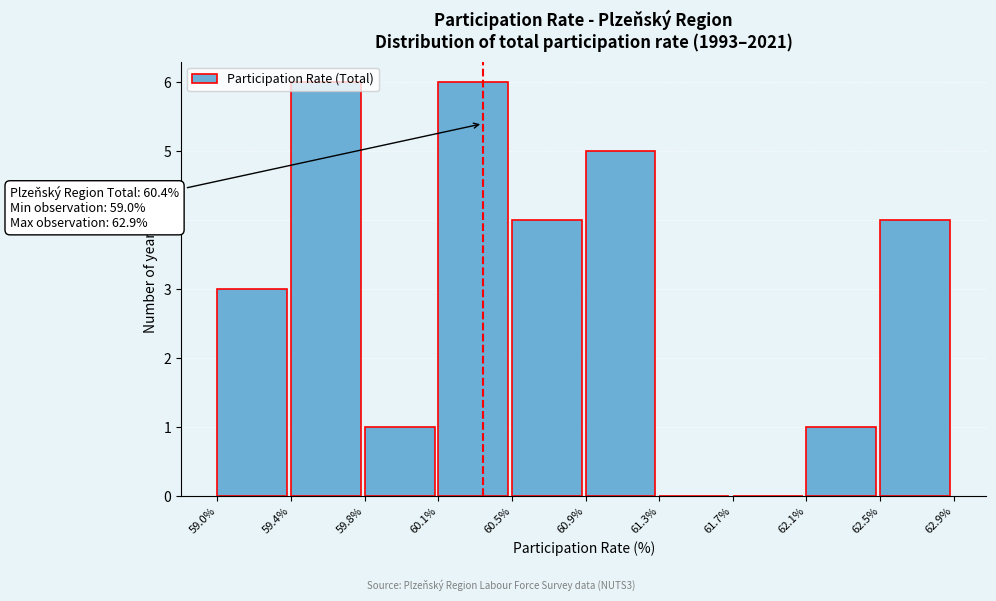

What is the sum of all values?

30